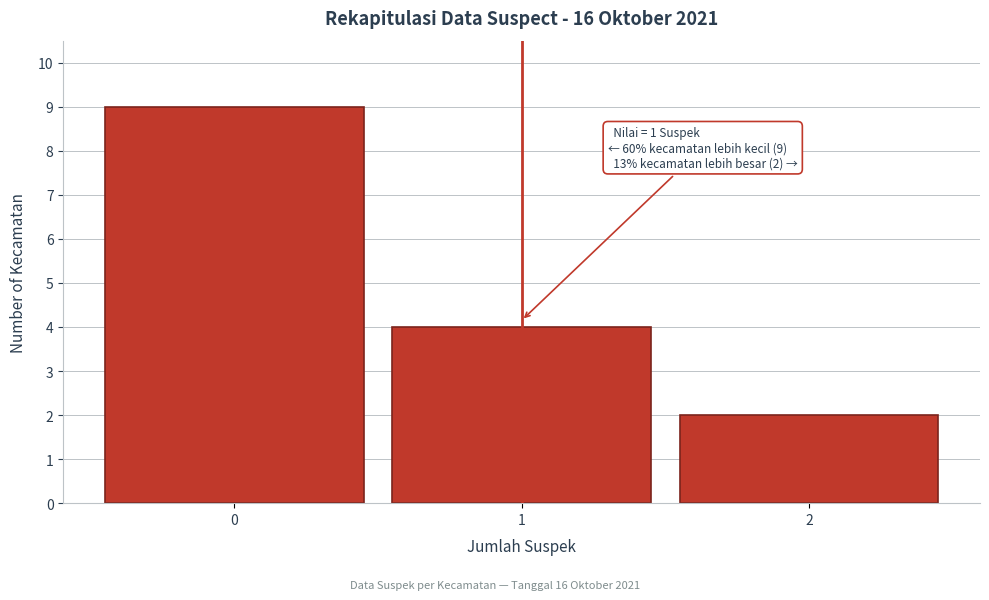

Over which range of the x-axis is the bar tallest?

-0.5 to 0.5